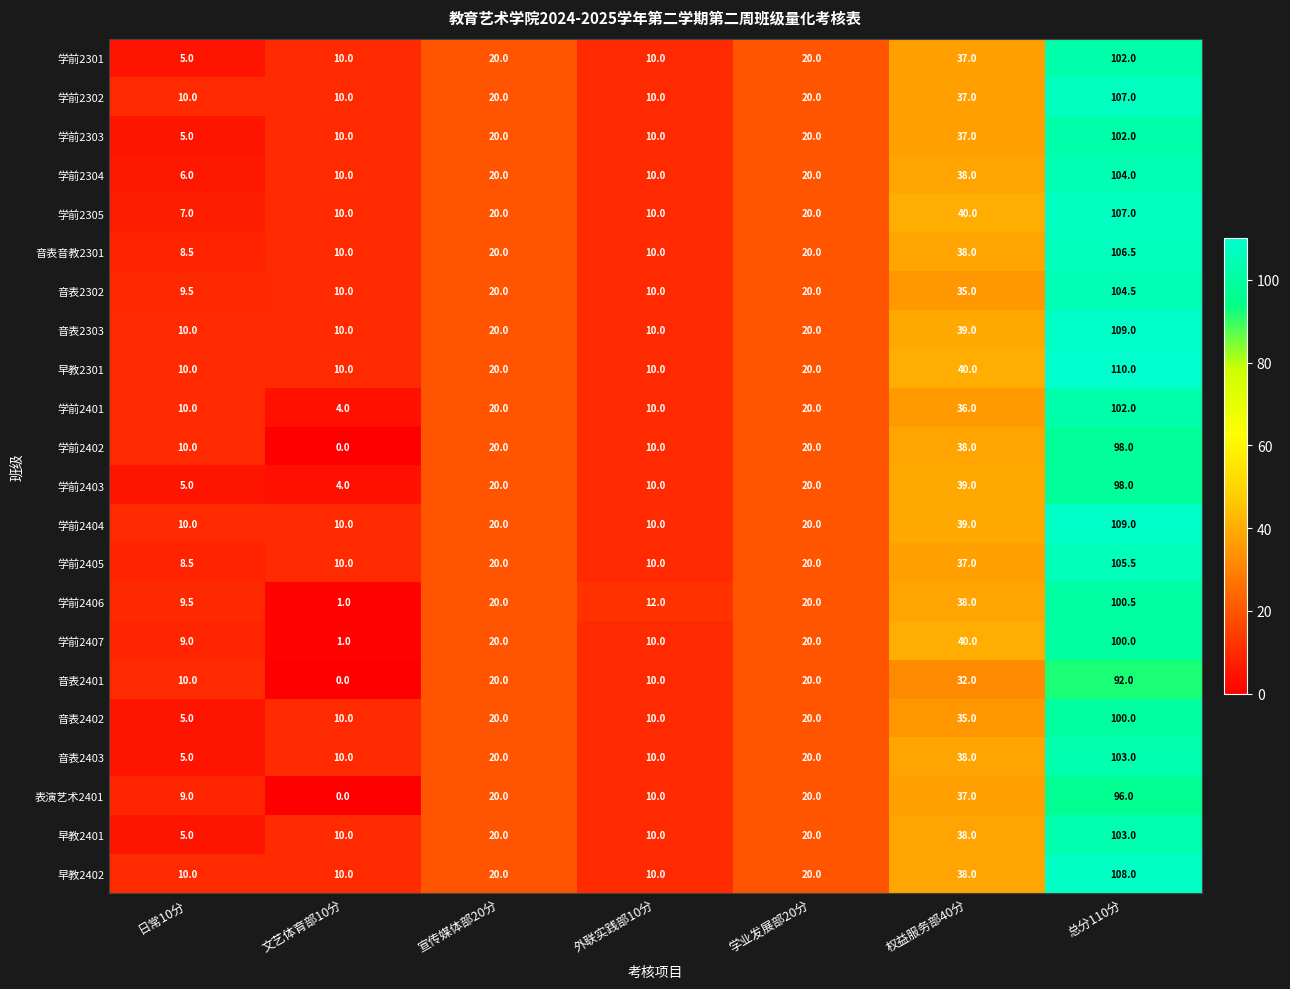

What is the total value across all series at 外联实践部10分?

222.0